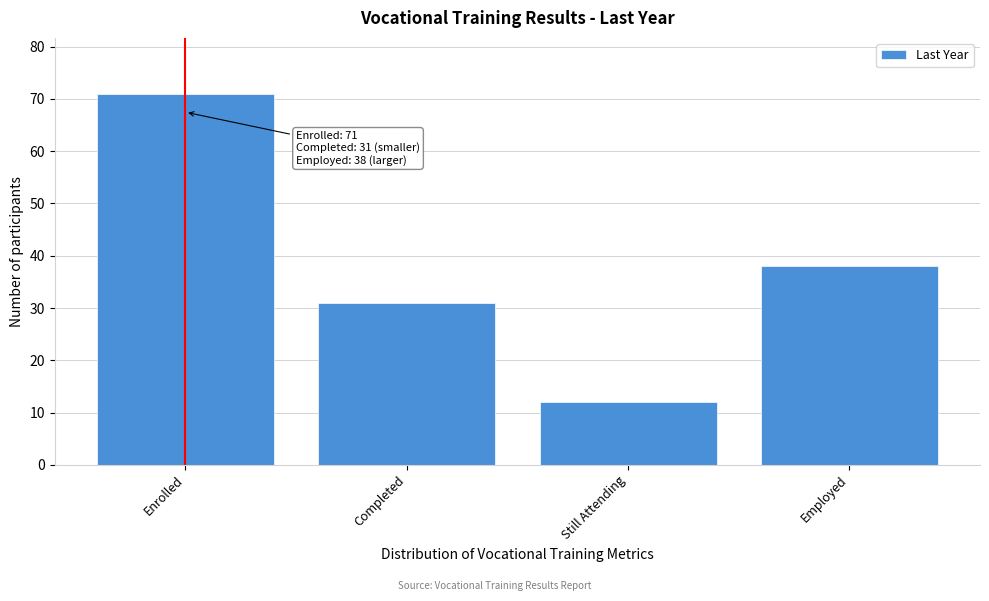

Reading left to right, what are all the values shown in this chart?

Enrolled=71	Completed=31	Still Attending=12	Employed=38